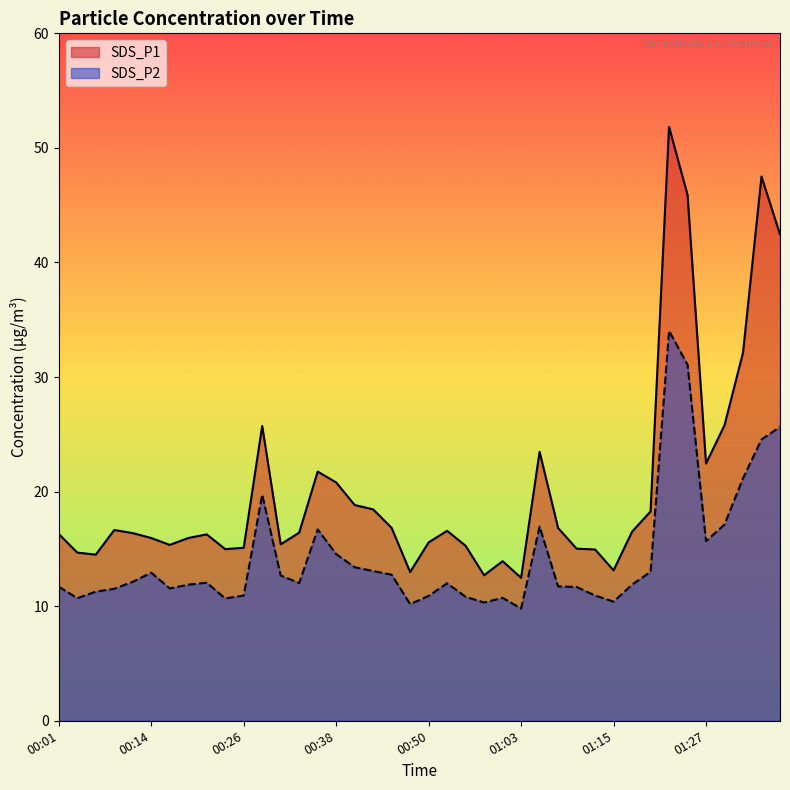

What is the sum of all SDS_P1 values?

812.1